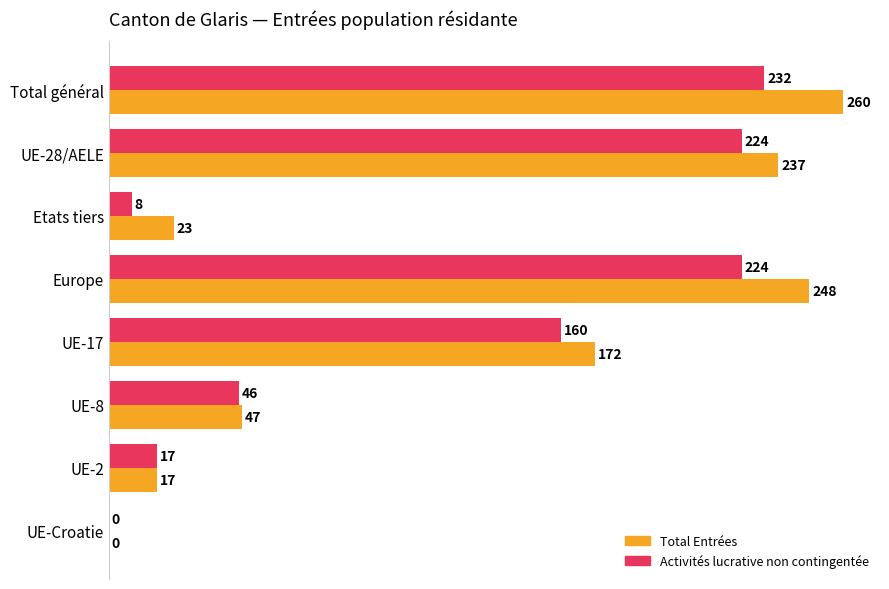

Which series changed the most between UE-17 and UE-Croatie?

Total Entrées